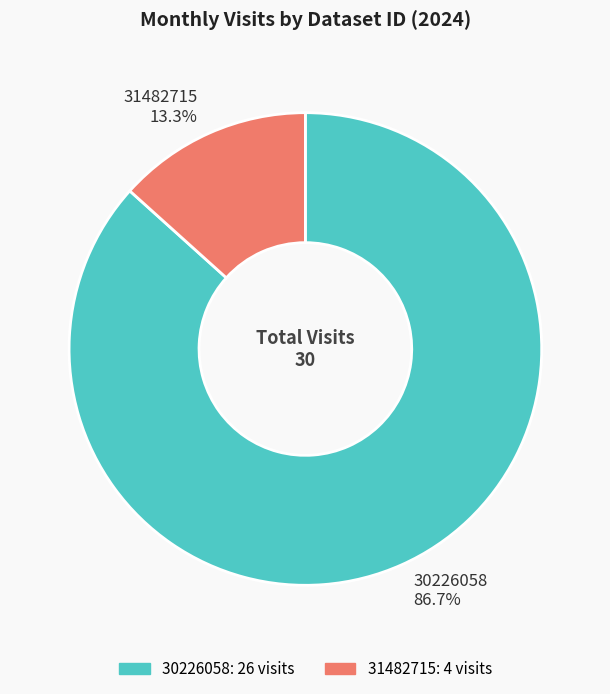

To the nearest percent, what is the combined percentage of 31482715 and 30226058?

100%